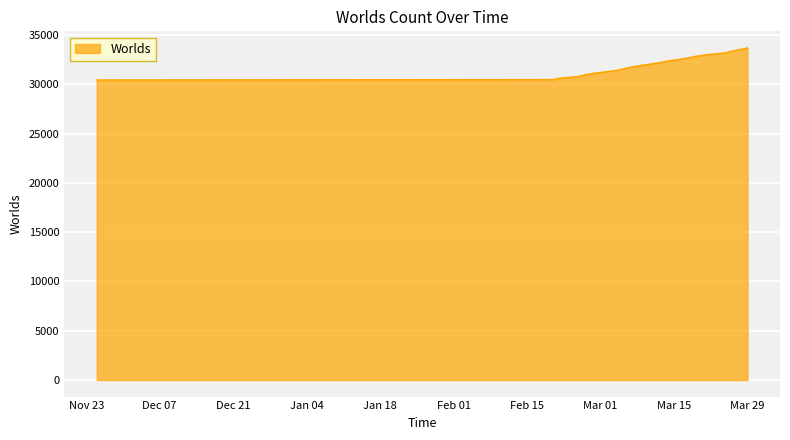

What is the maximum value shown in the chart?

33705